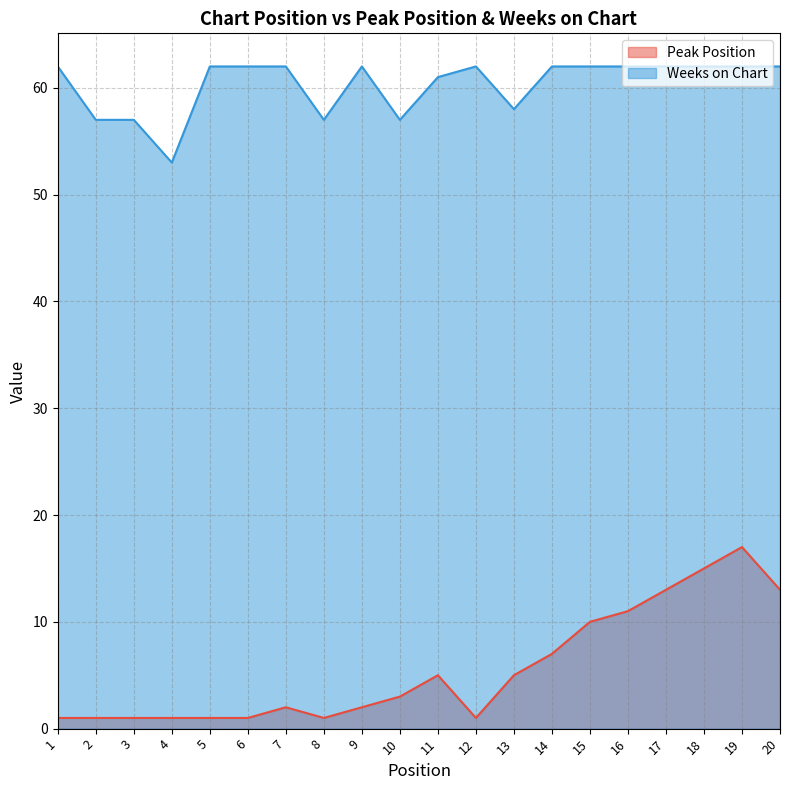

Which series has the largest range (max minus min)?

Peak Position